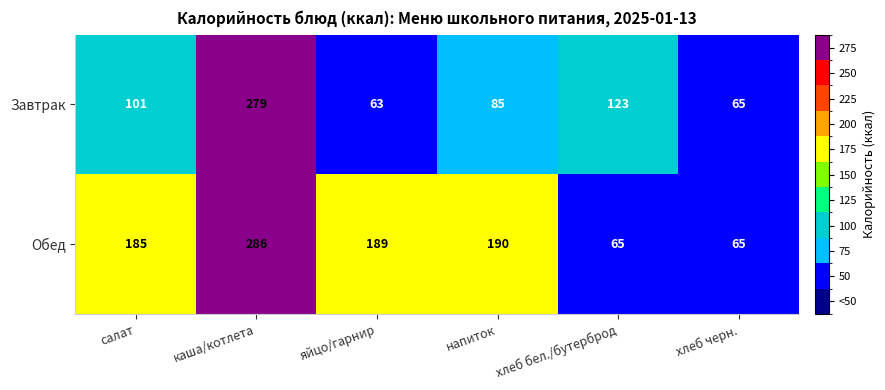

Rank the series at яйцо/гарнир from lowest to highest value.

Завтрак, Обед